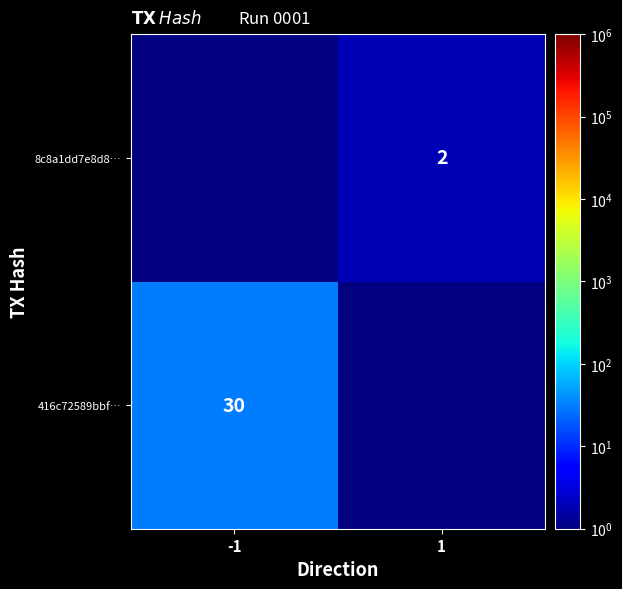

At how many categories does at least one series exceed 19?

1